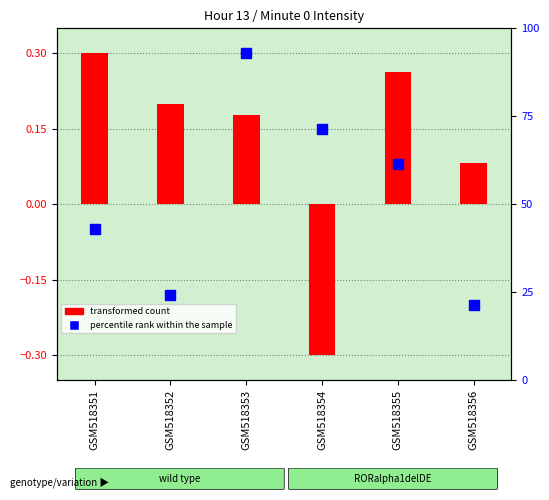

Rank the categories by percentile rank within the sample value from lowest to highest.

GSM518356, GSM518352, GSM518351, GSM518355, GSM518354, GSM518353